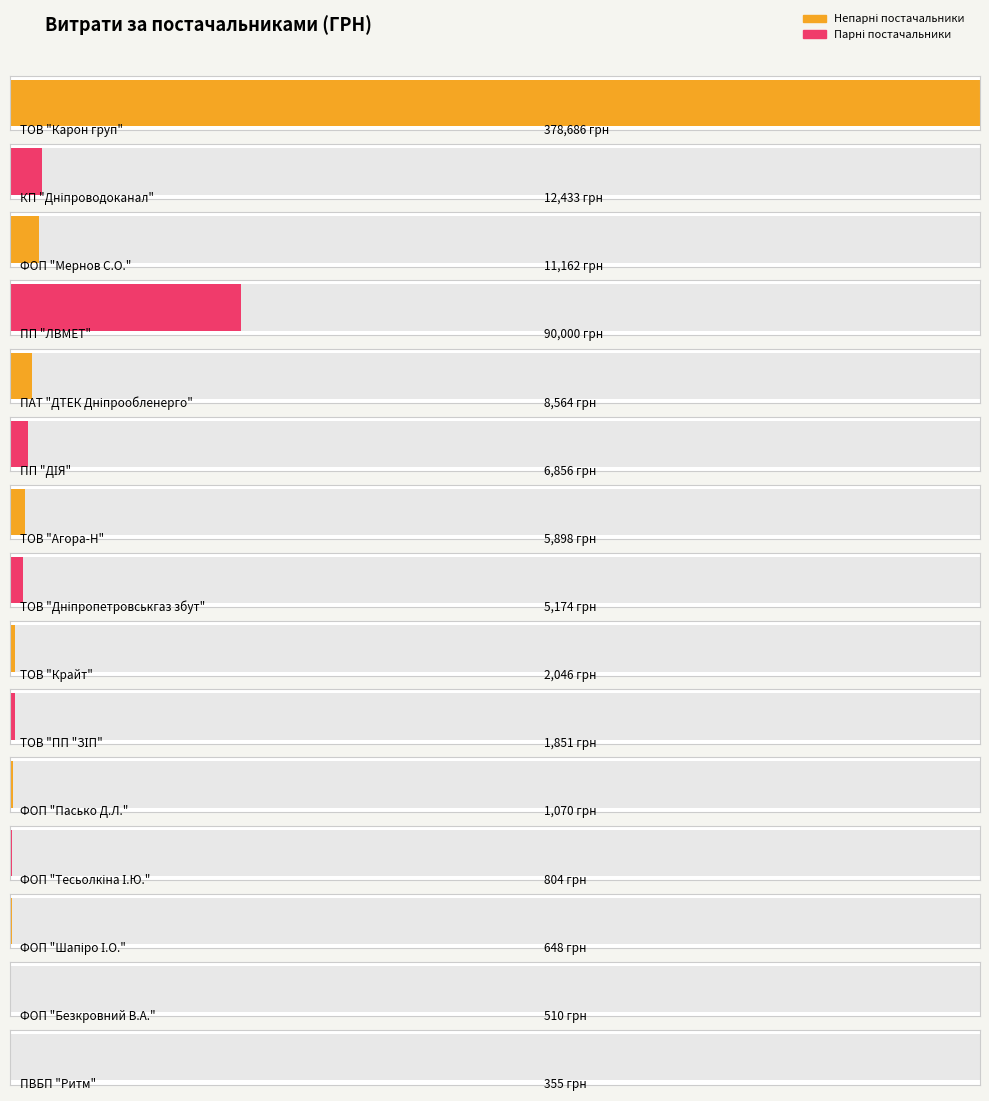

Is it true that the value at КП "Дніпроводоканал" is 12433.4?

True